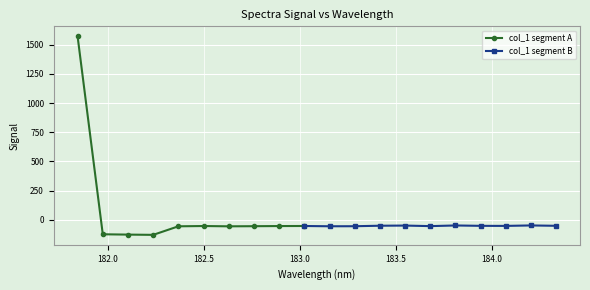

What value does the data have at 183.2863821962?

-54.0